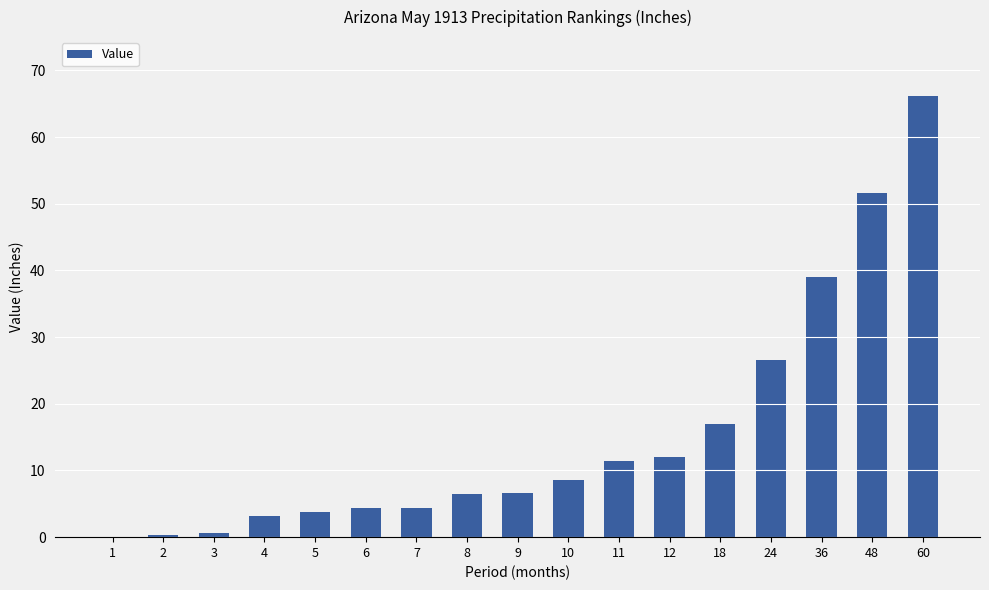

The value at 10 is 8.6. True or false?

True